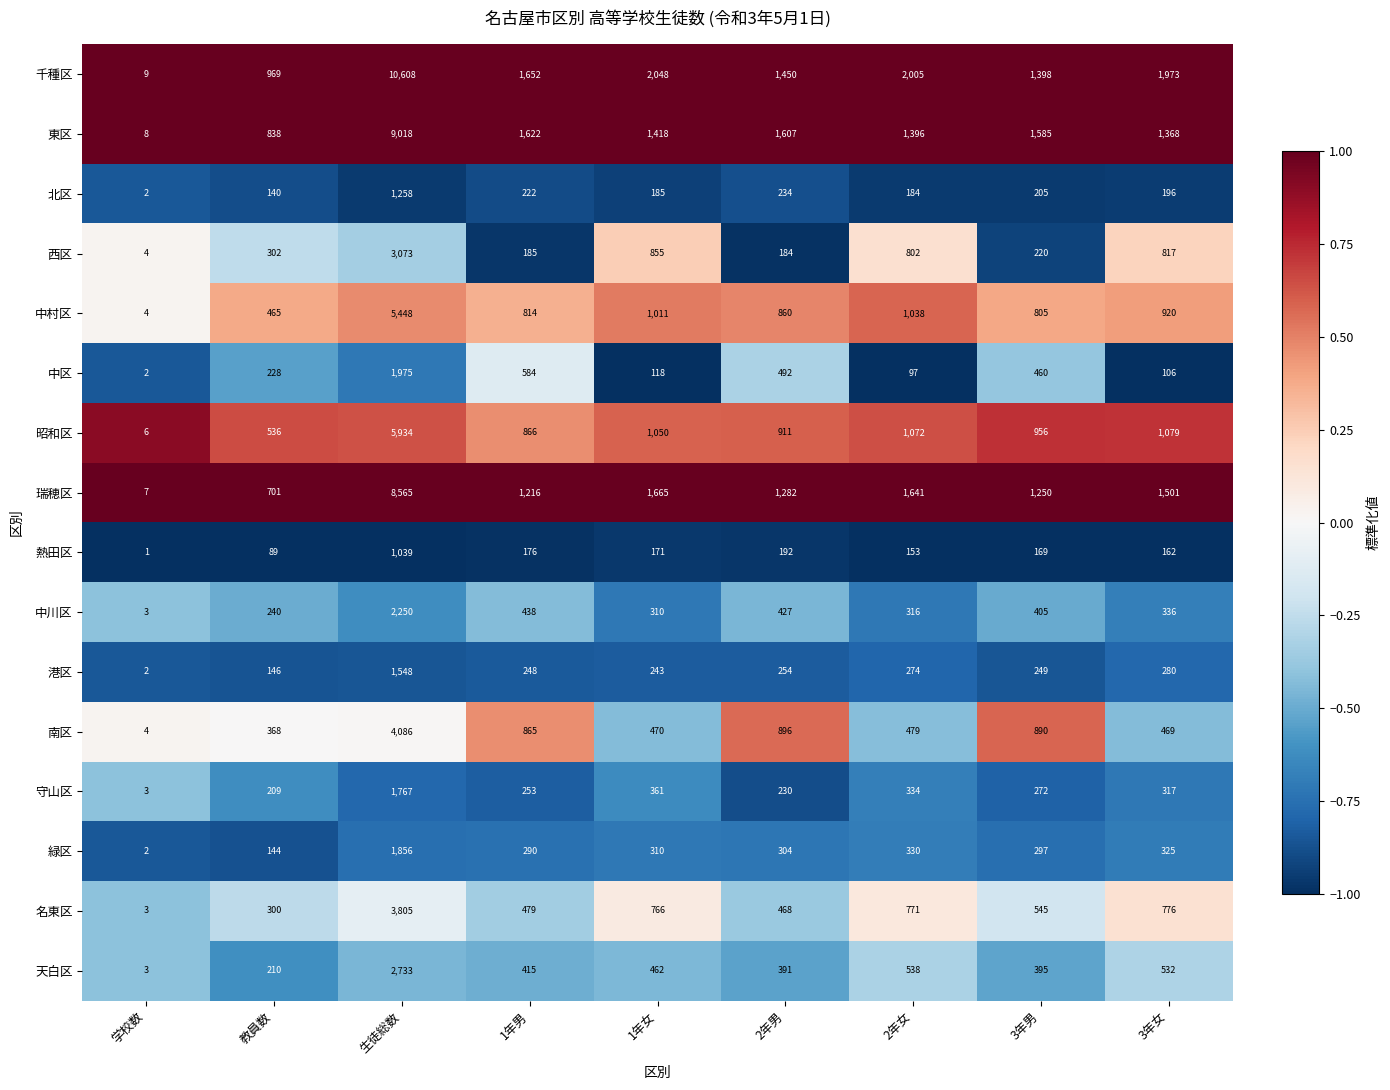

Is it true that 熱田区 equals 89 at 教員数?

True